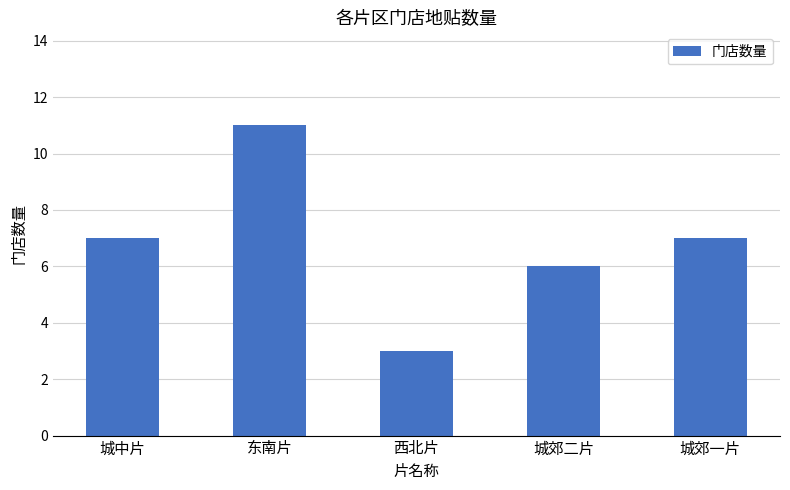

Is it true that the value at 东南片 is 7?

False